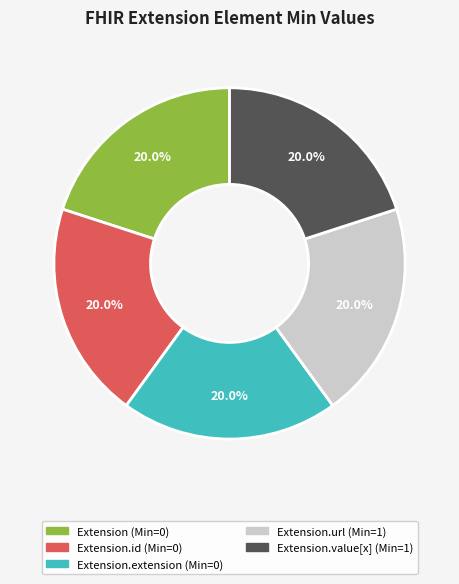

Is there a majority slice in this chart?

No